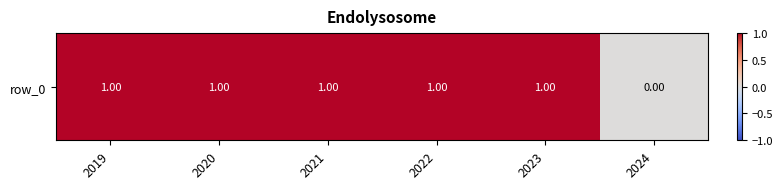

Which has a higher value, 2024 or 2019?

2019